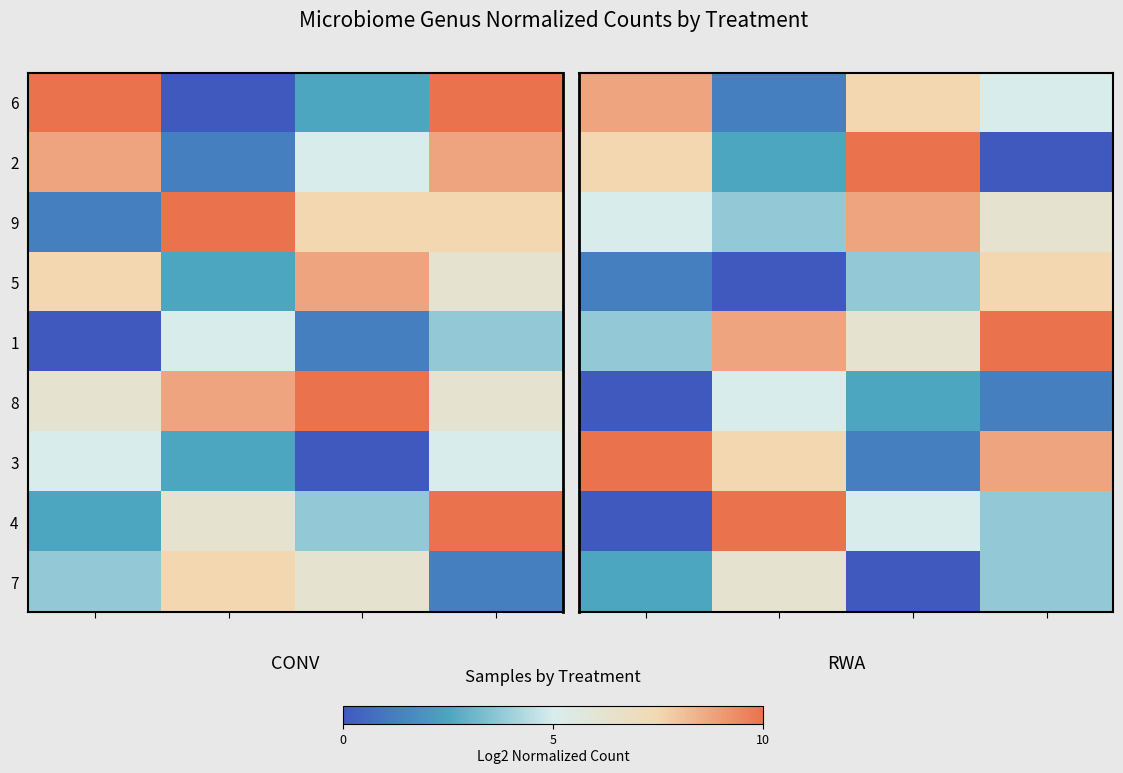

How many distinct data groups are displayed?

9